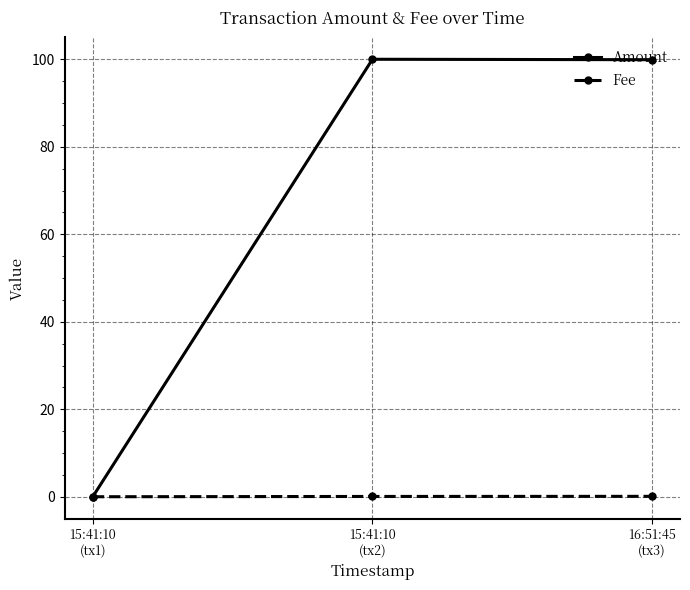

Does the chart have visible grid lines?

Yes